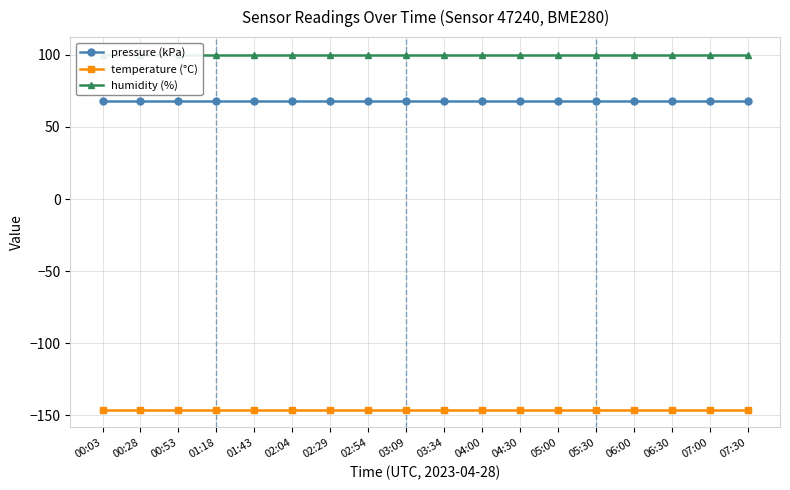

What is the minimum value for humidity (%)?

100.0